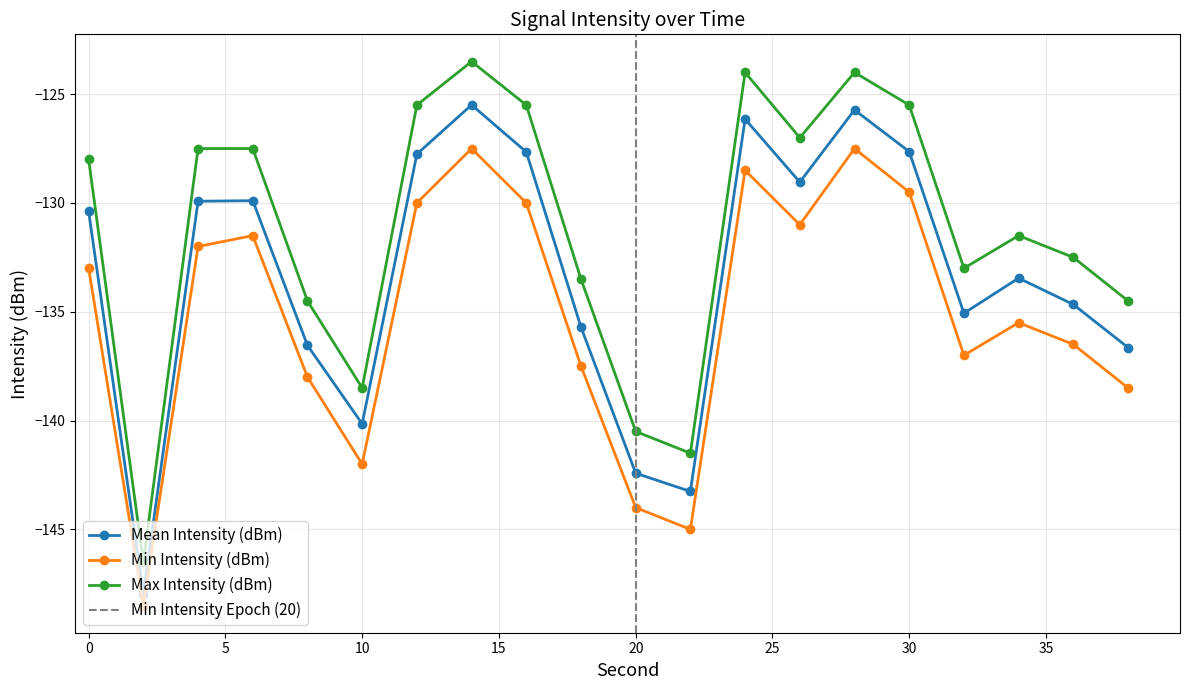

True or false: Max Intensity (dBm) and Min Intensity (dBm) intersect in this chart.

False